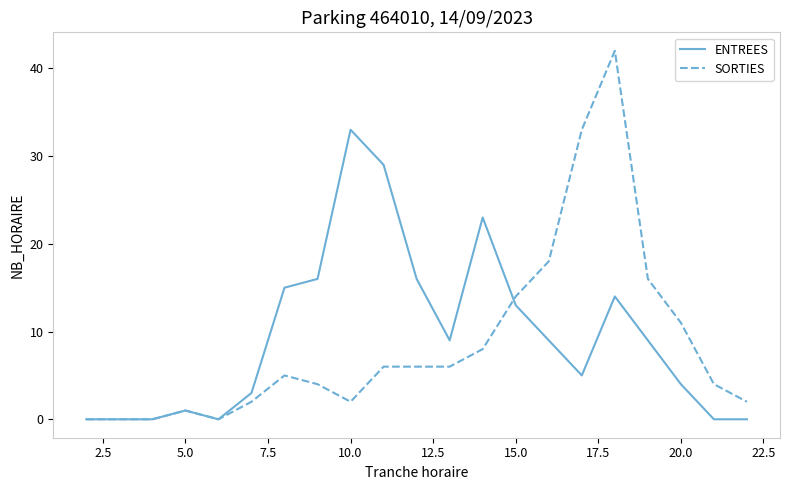

Which series has the widest spread of values?

SORTIES